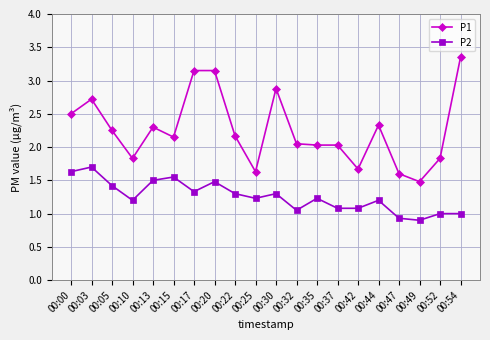

List the series in order of their peak value, lowest first.

P2, P1